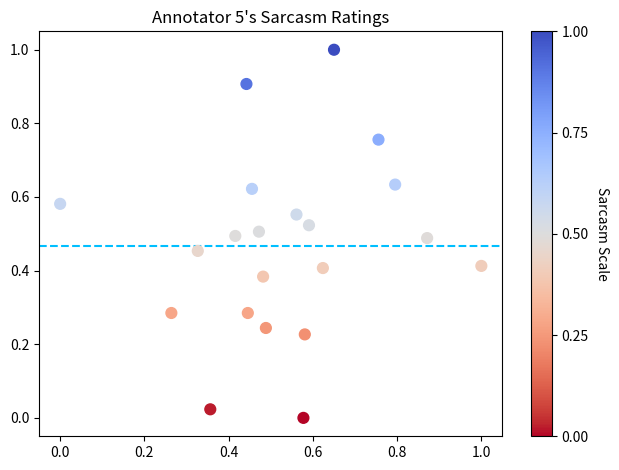

What is the range of X values (max minus min)?

1.0